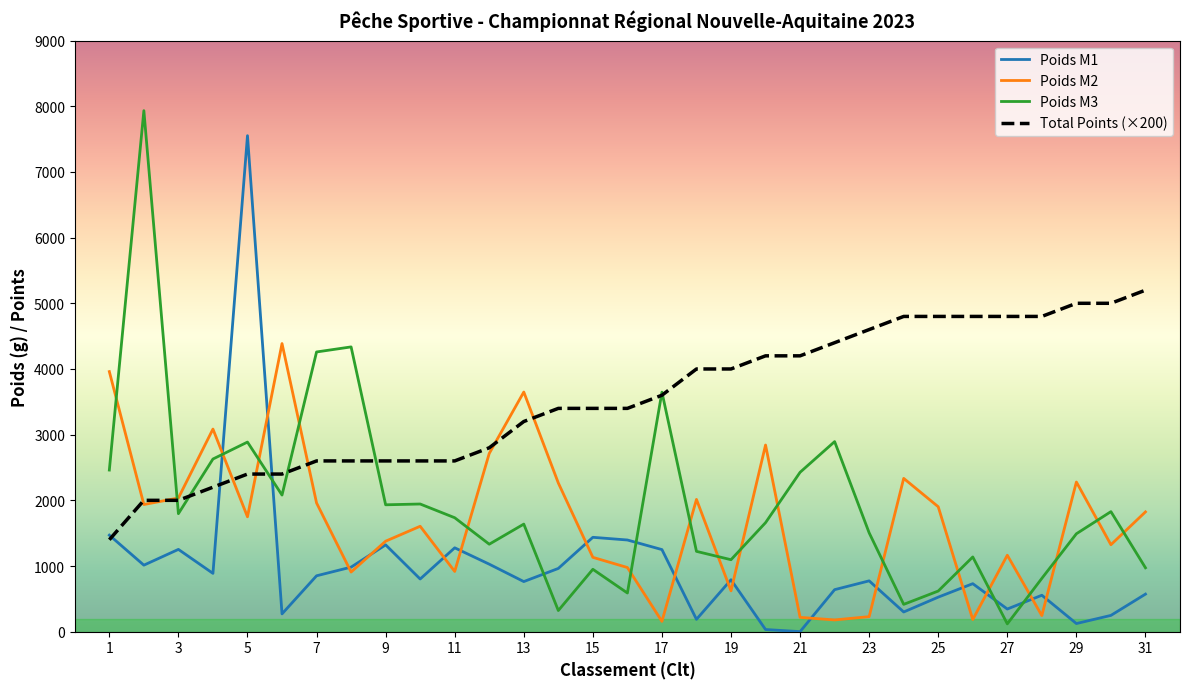

Which series has the largest total across all categories?

Total Points (×200)